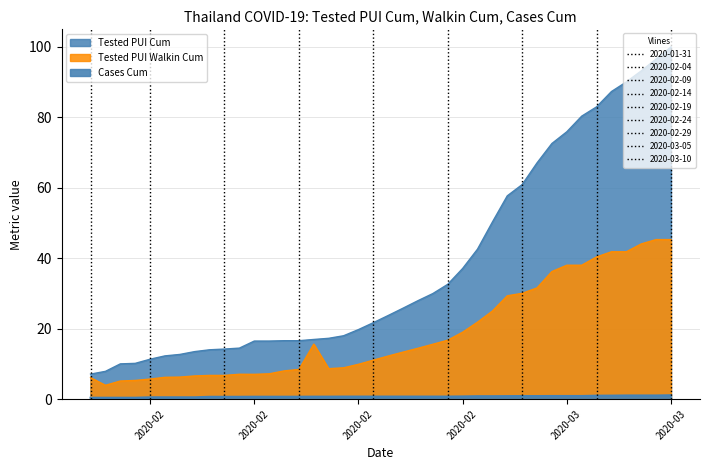

What is the value of the Tested PUI Walkin Cum point at the 23rd from the left?

14.4